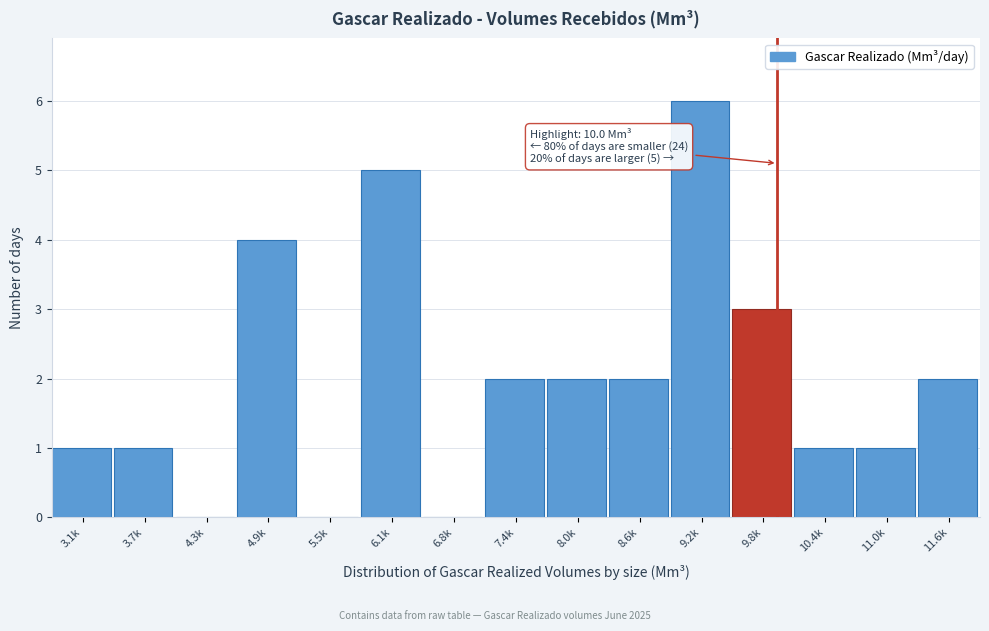

Reading left to right, extract all data points from this chart.

3.1k=1	3.7k=1	4.3k=0	4.9k=4	5.5k=0	6.1k=5	6.8k=0	7.4k=2	8.0k=2	8.6k=2	9.2k=6	9.8k=3	10.4k=1	11.0k=1	11.6k=2